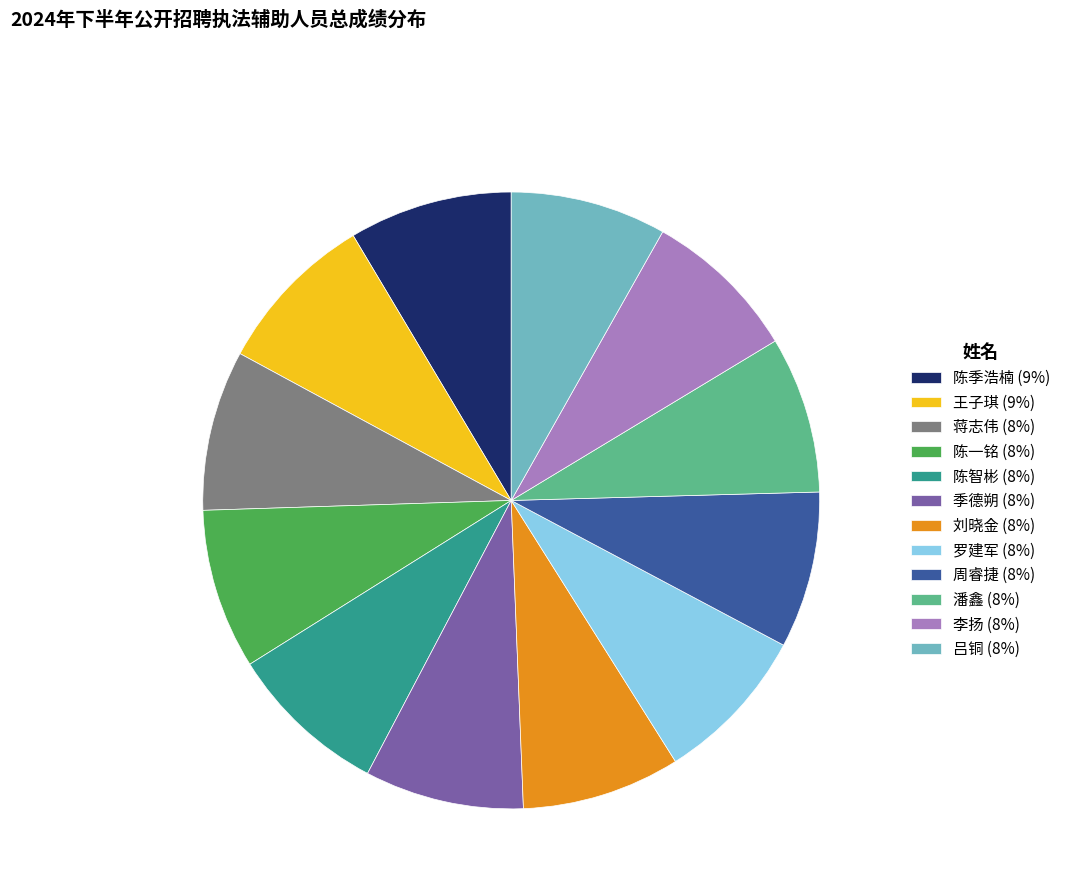

Combined, do 陈智彬 (8%) and 周睿捷 (8%) account for over 50%?

No